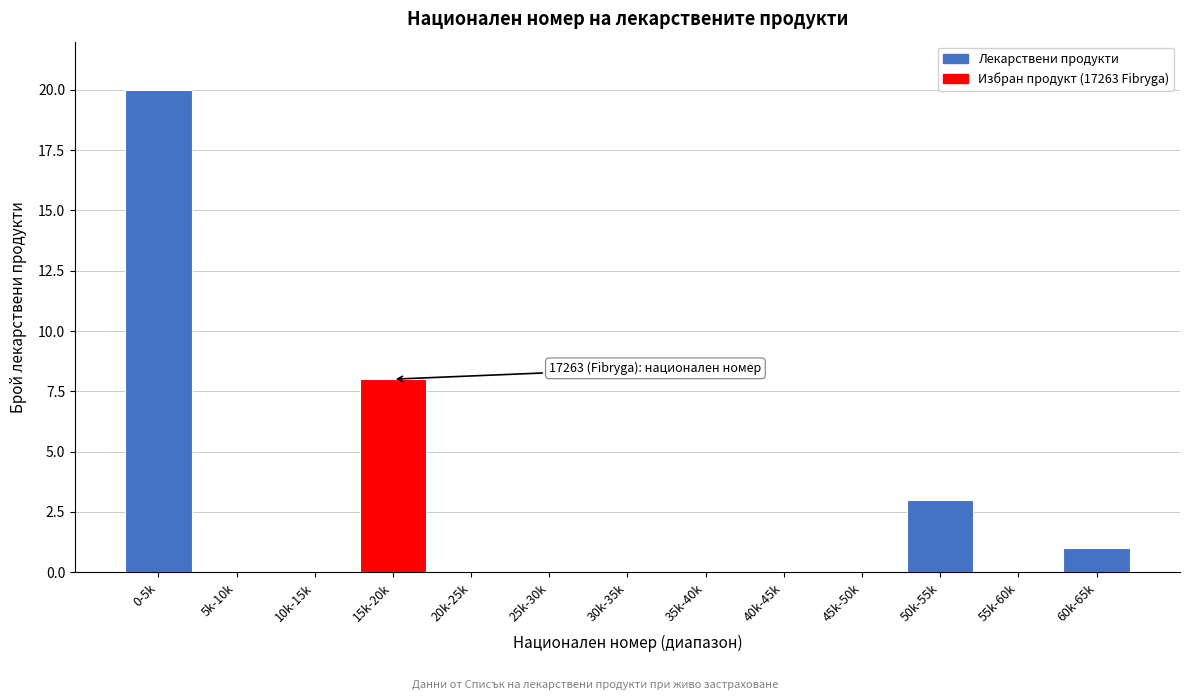

Reading left to right, what are all the values shown in this chart?

0-5k=20	5k-10k=0	10k-15k=0	15k-20k=8	20k-25k=0	25k-30k=0	30k-35k=0	35k-40k=0	40k-45k=0	45k-50k=0	50k-55k=3	55k-60k=0	60k-65k=1